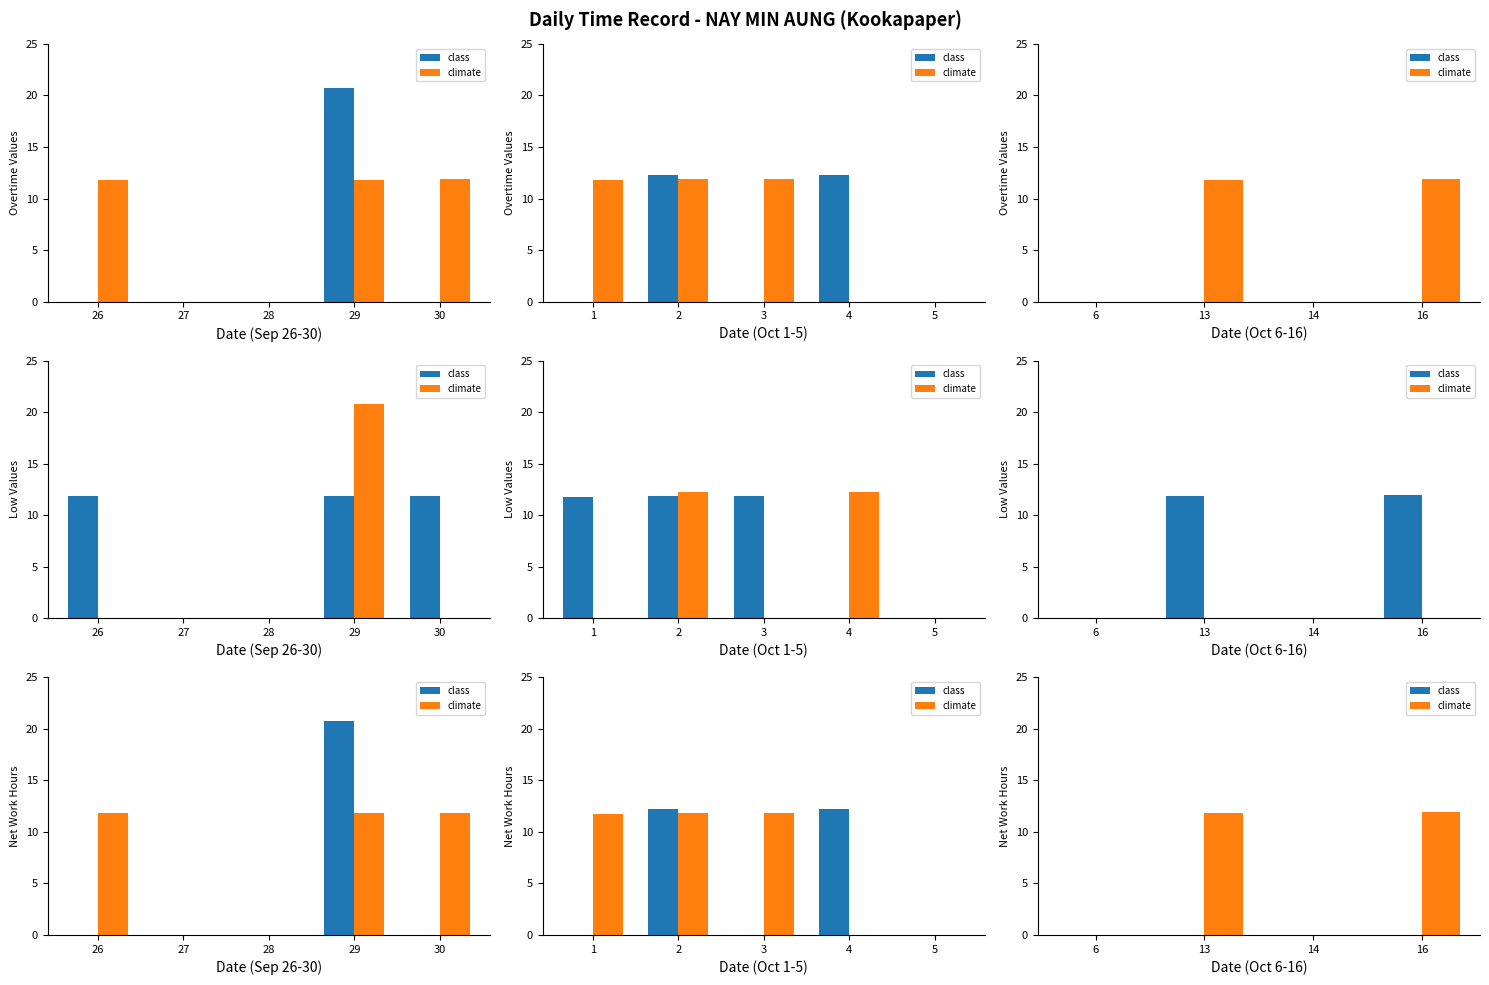

The value of climate at 14 is 6.0. True or false?

False